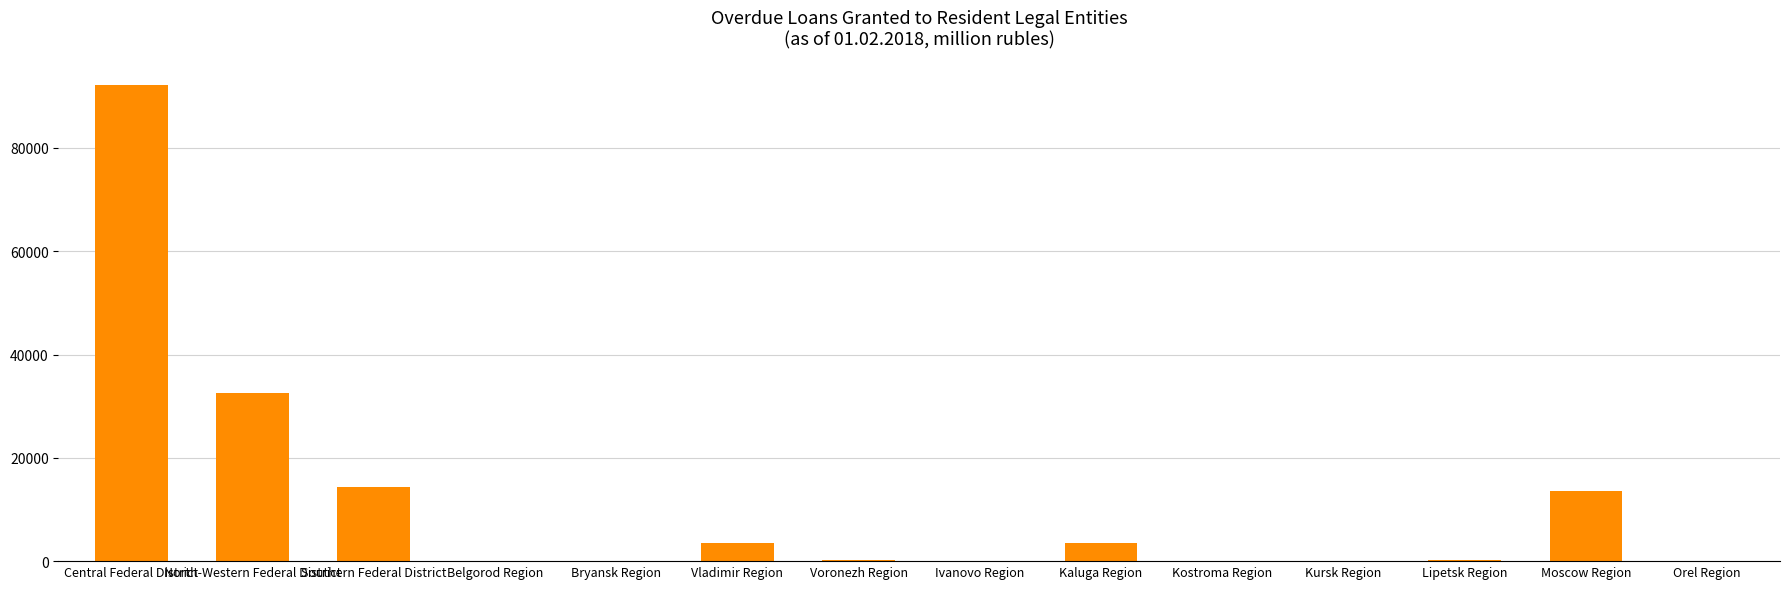

What is the difference between the values at Southern Federal District and Moscow Region?

697